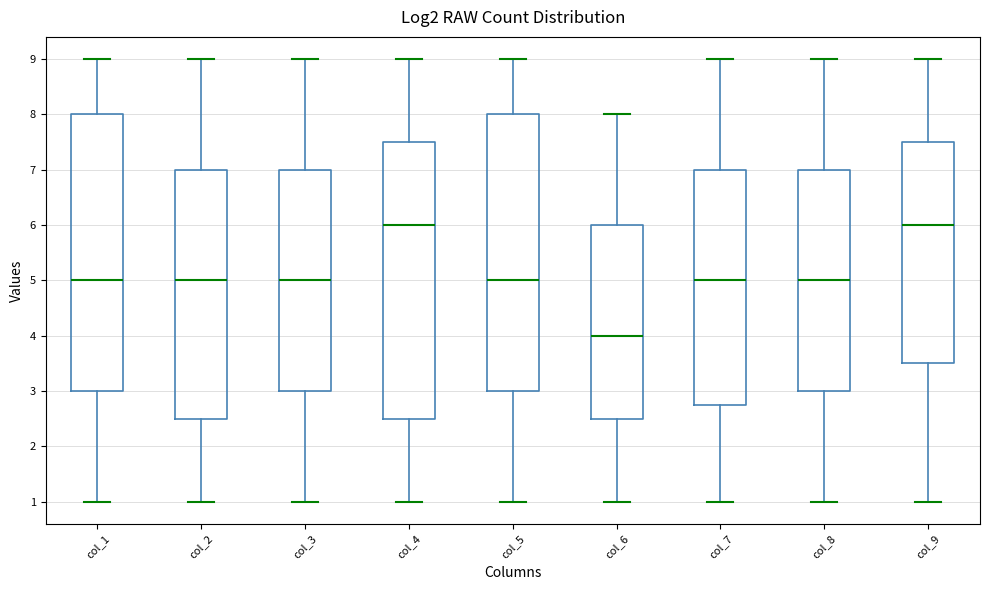

Reading left to right, read every box against the y-axis: the position of its median line, the range the box covers, and the ends of its whiskers. The values are not printed on the chart, so give them approximately, as read against the axis.

col_1: median 5.0, box 3.0 to 8.0, whiskers 1.0 to 9.0
col_2: median 5.0, box 2.5 to 7.0, whiskers 1.0 to 9.0
col_3: median 5.0, box 3.0 to 7.0, whiskers 1.0 to 9.0
col_4: median 6.0, box 2.5 to 7.5, whiskers 1.0 to 9.0
col_5: median 5.0, box 3.0 to 8.0, whiskers 1.0 to 9.0
col_6: median 4.0, box 2.5 to 6.0, whiskers 1.0 to 8.0
col_7: median 5.0, box 2.8 to 7.0, whiskers 1.0 to 9.0
col_8: median 5.0, box 3.0 to 7.0, whiskers 1.0 to 9.0
col_9: median 6.0, box 3.5 to 7.5, whiskers 1.0 to 9.0